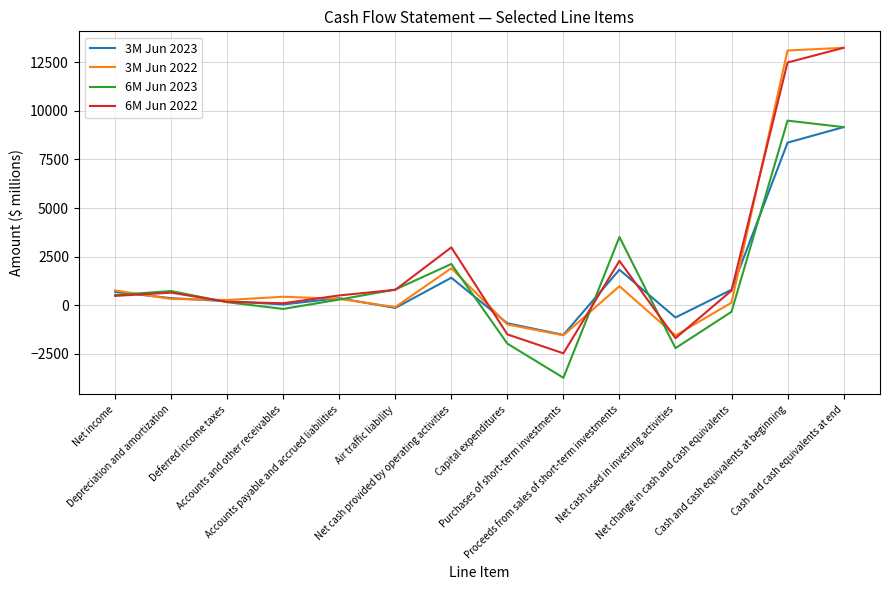

What is the minimum value shown in the chart?

-3727